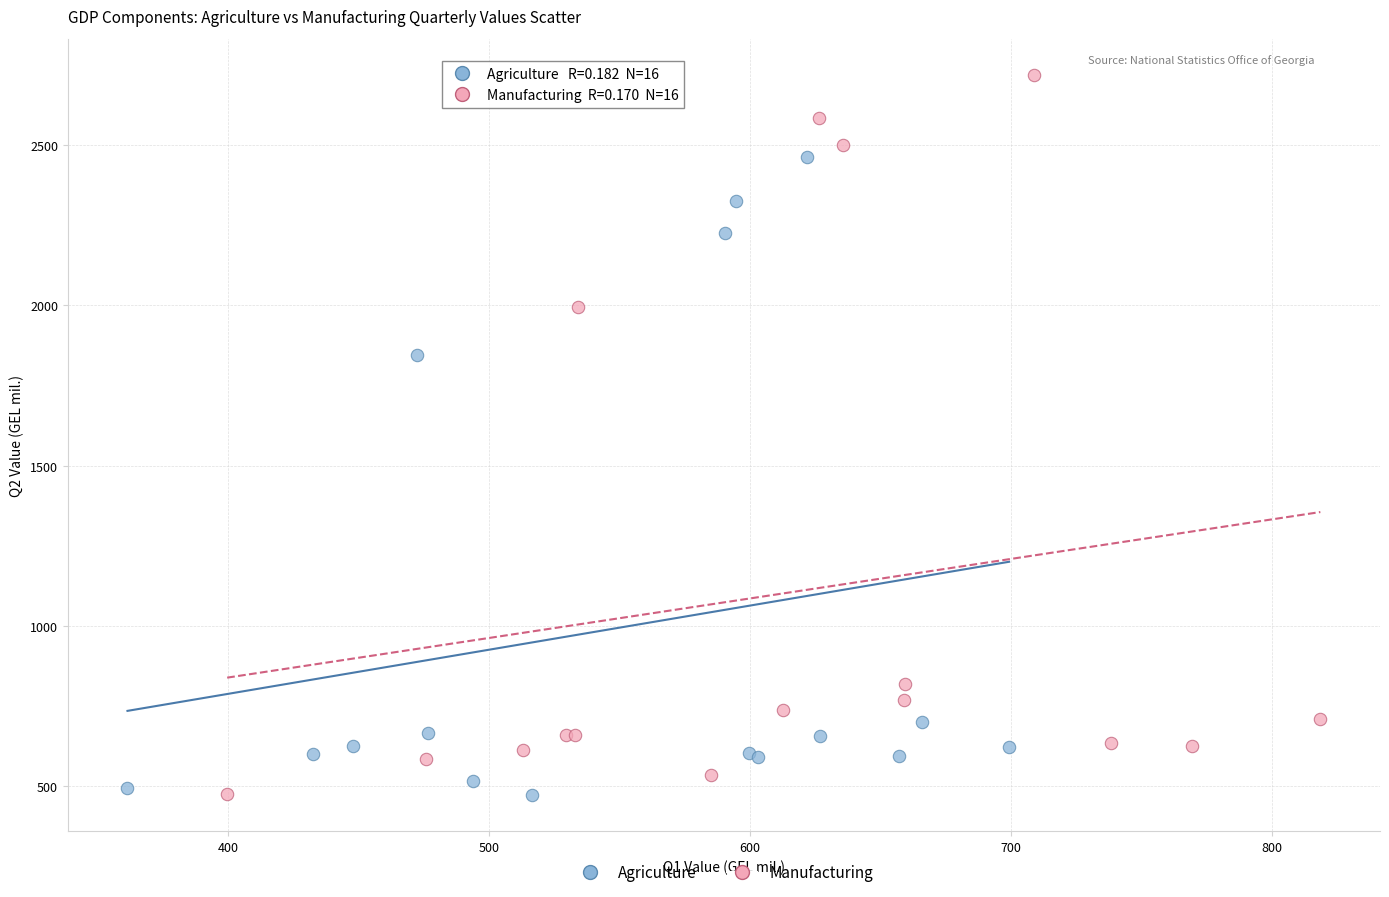

Which series has the widest spread of Y values?

Manufacturing